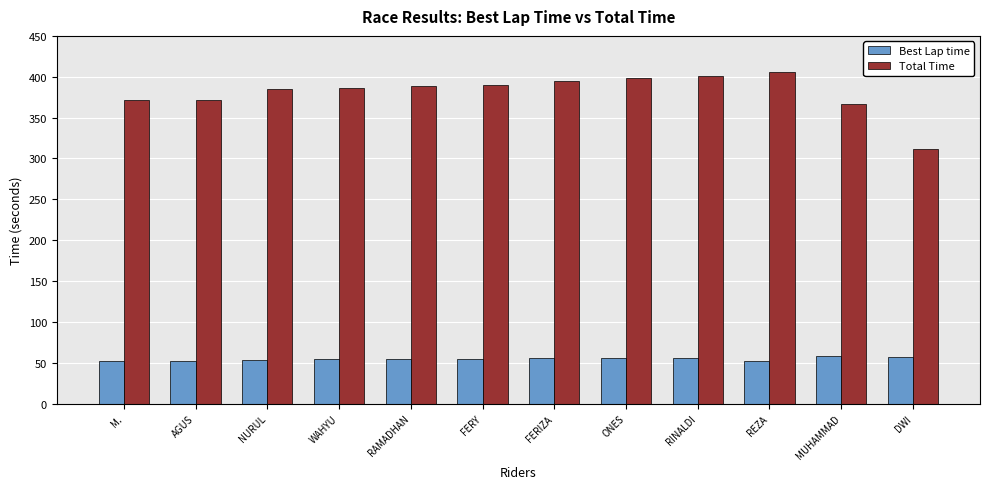

What value does the Best Lap time series have at M.?

52.5